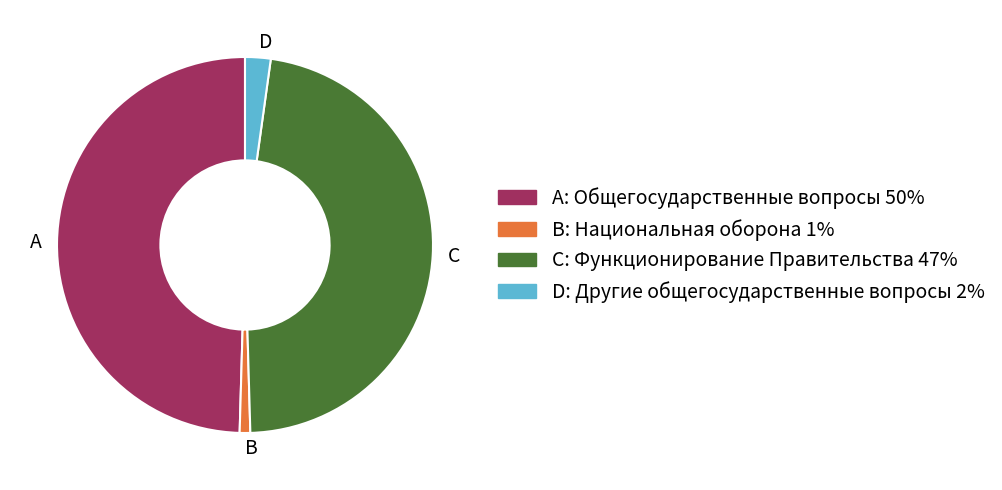

True or false: A accounts for 37% of the total.

False